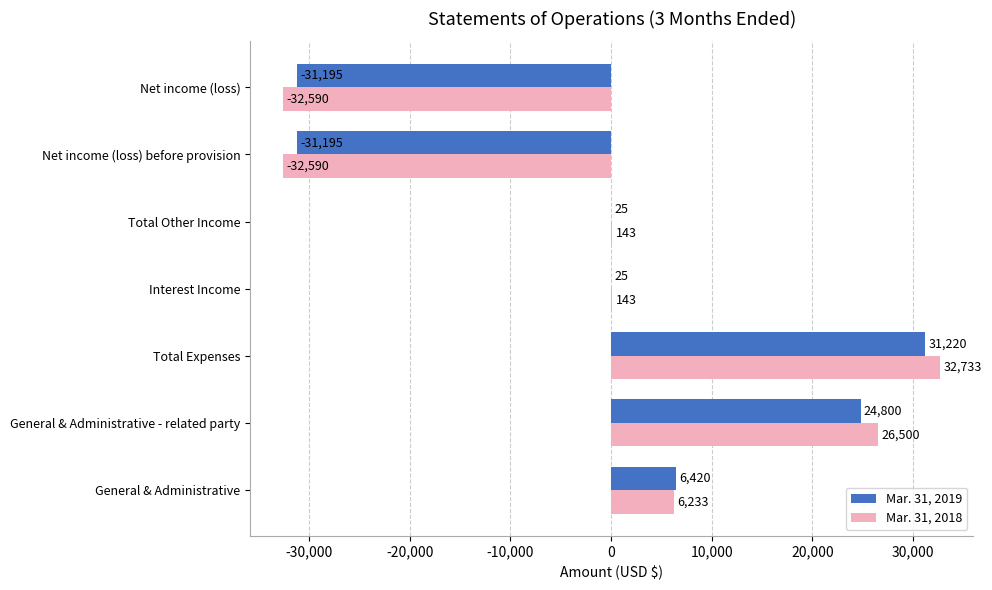

Which series changed the most between Total Expenses and Total Other Income?

Mar. 31, 2018